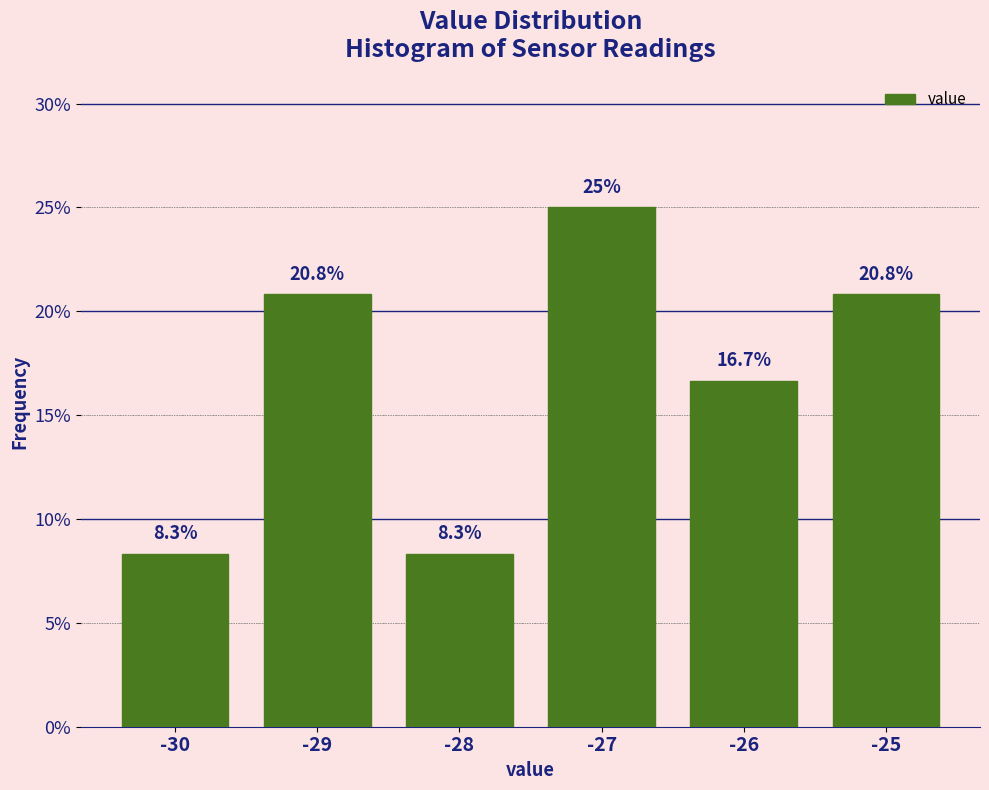

Reading left to right, what are all the values shown in this chart?

-30=8.3	-29=20.8	-28=8.3	-27=25.0	-26=16.7	-25=20.8